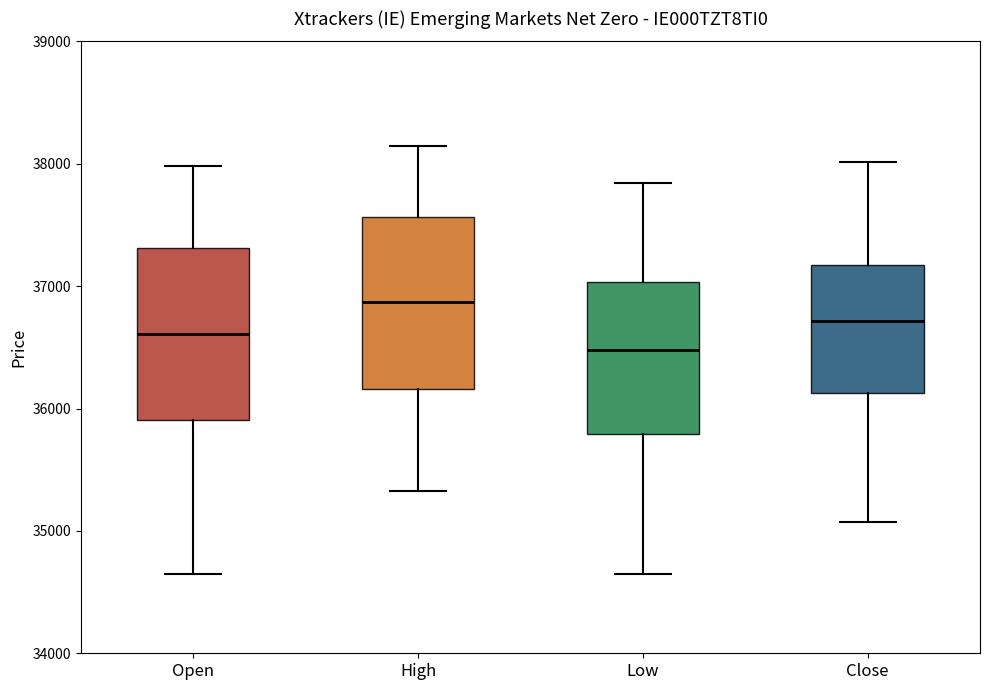

Where is the upper edge of the box for Close on the y-axis? The values are not printed on the chart, so give them approximately, as read against the axis.

37200